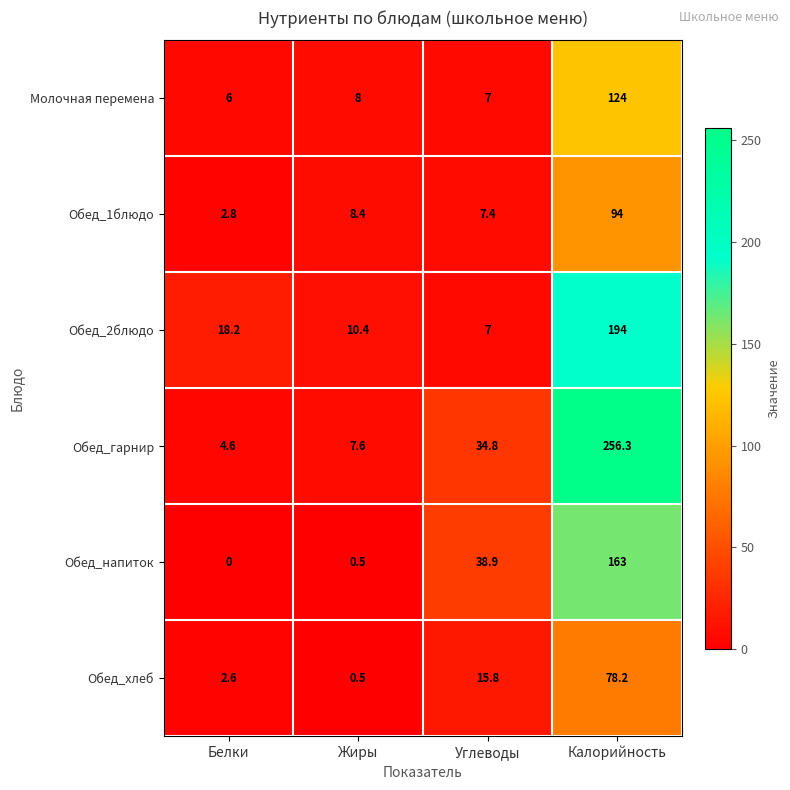

Where is Молочная перемена nearest to the value 65?

Жиры